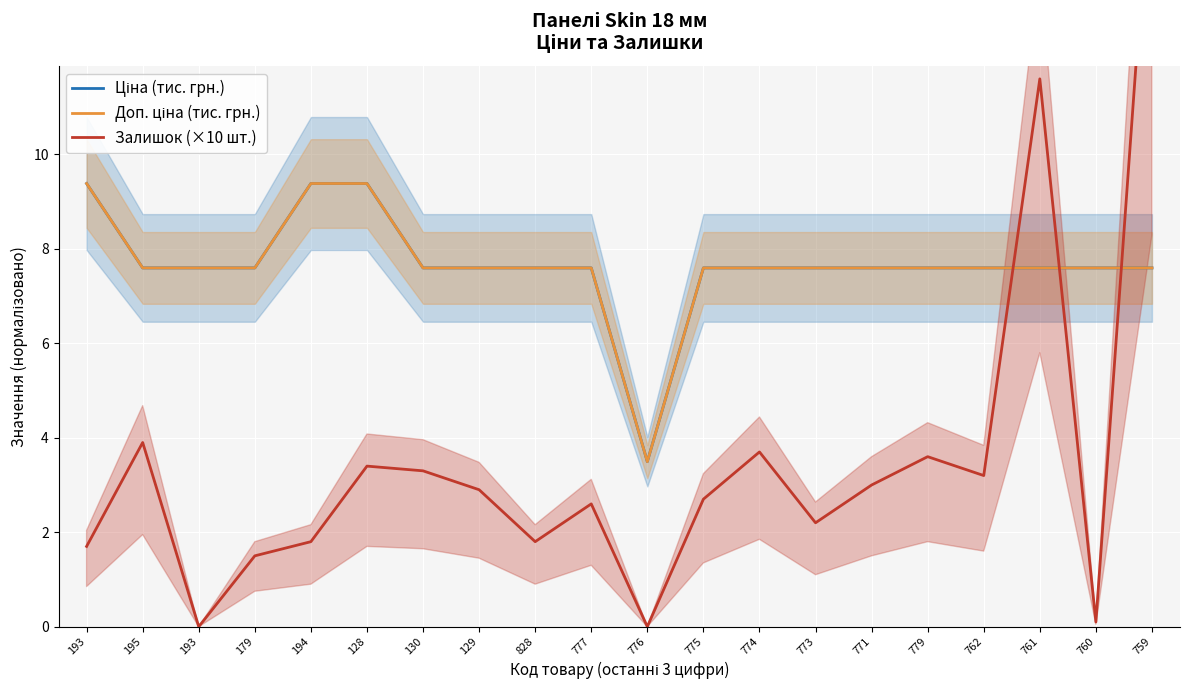

How many lines are shown in the chart?

3